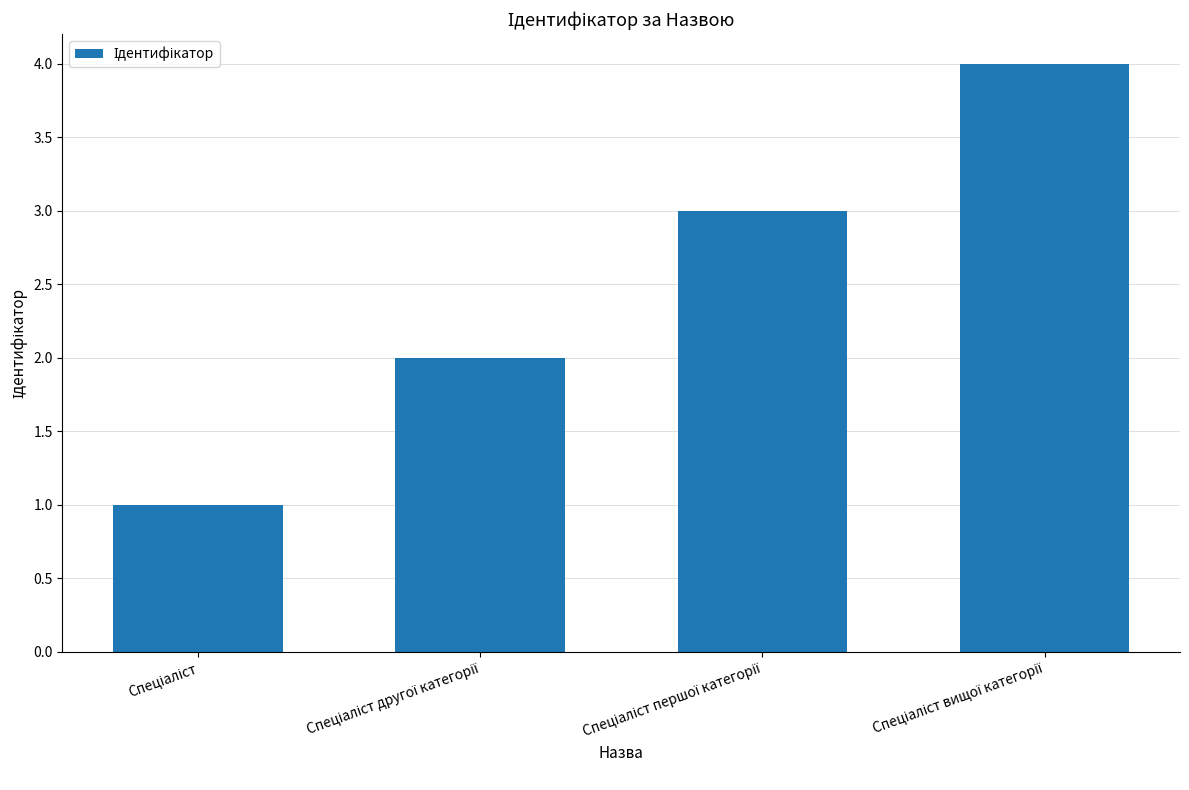

How many data points are less than 3?

2